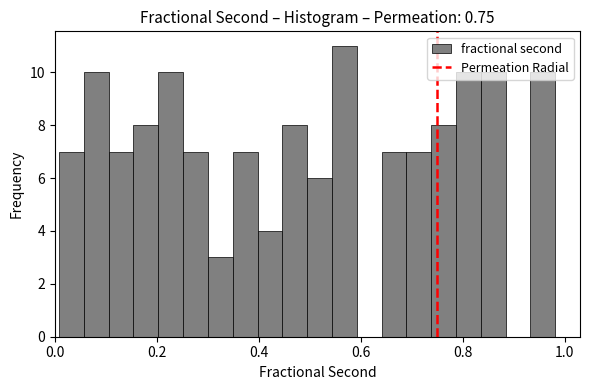

Read against the x-axis, roughly where is the centre of the tallest bar?

0.56